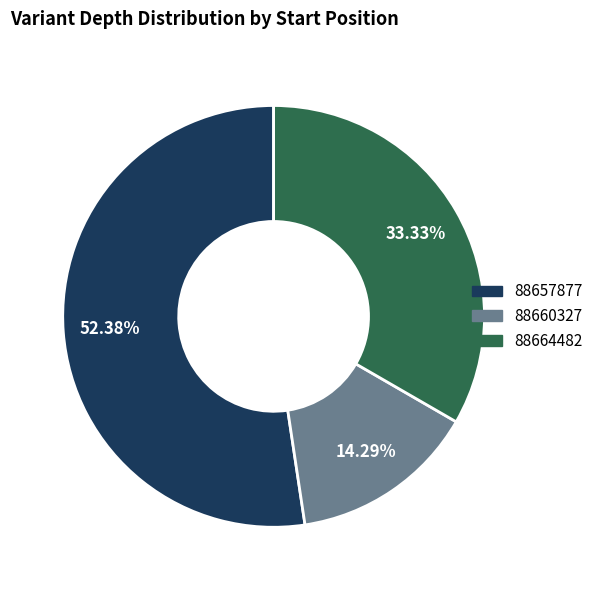

What is the ratio of the value at 88660327 to the value at 88664482?

0.4